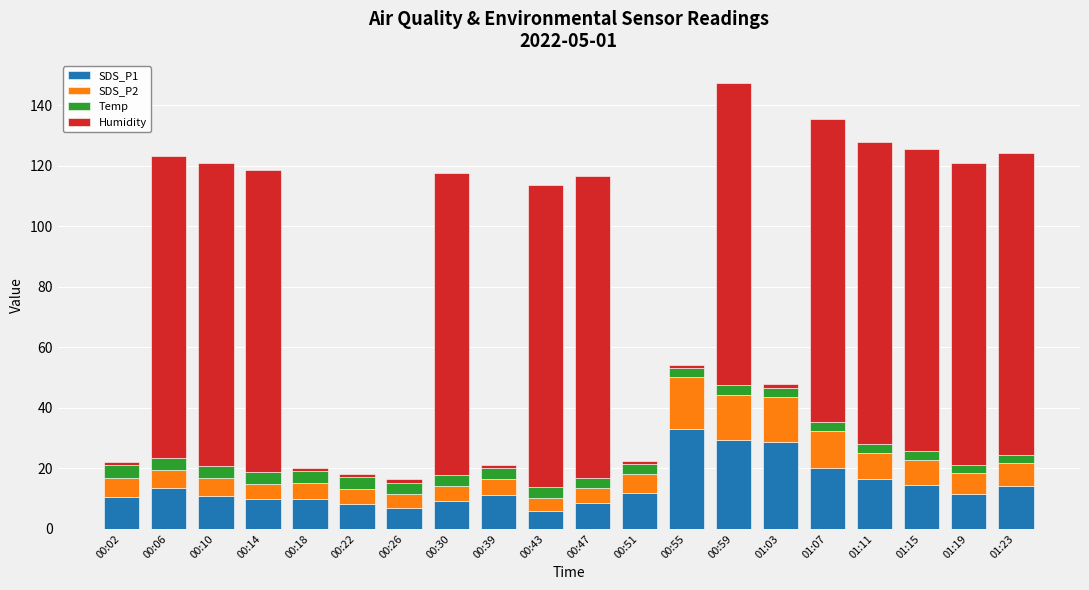

The value of SDS_P1 at 00:18 is 15.6. True or false?

False